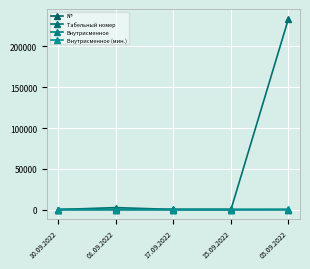

List the labels in order of Табельный номер value, largest first.

05.09.2022, 01.09.2022, 17.09.2022, 15.09.2022, 10.09.2022